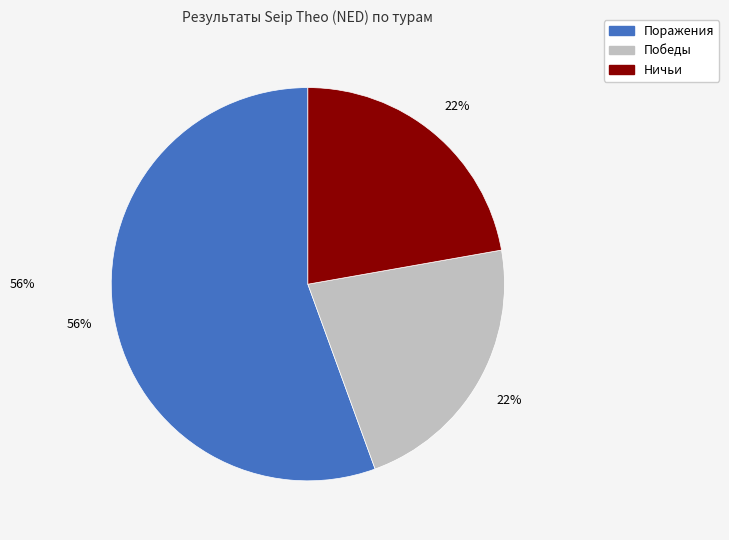

Is there a majority slice in this chart?

Yes